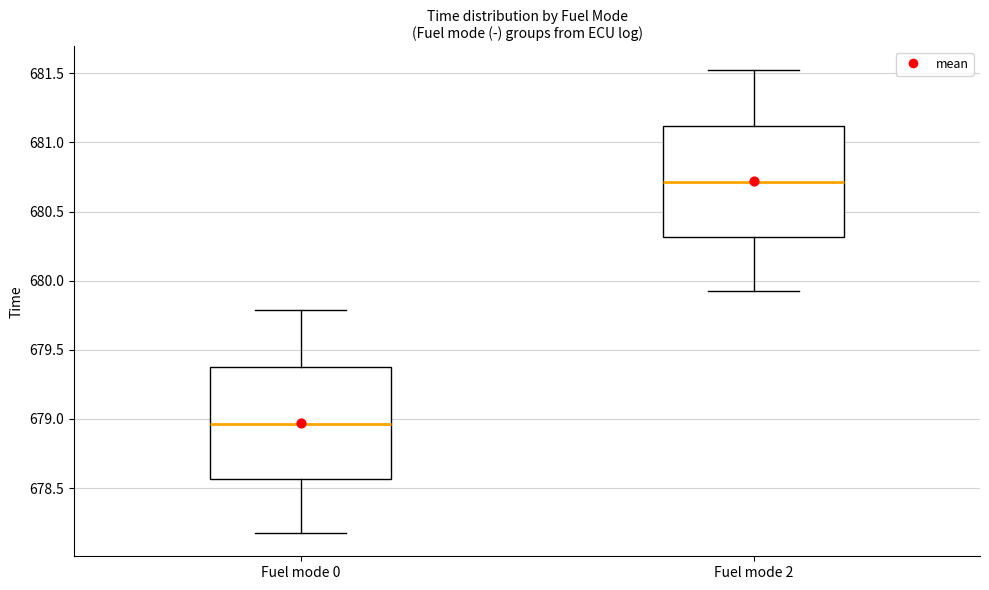

Reading left to right, transcribe this box plot: for each box, give where its median line is, the range the box spans, and where its two whiskers end, as read against the y-axis. The values are not printed on the chart, so give them approximately, as read against the axis.

Fuel mode 0: median 678.95, box 678.55 to 679.35, whiskers 678.15 to 679.80
Fuel mode 2: median 680.70, box 680.30 to 681.10, whiskers 679.95 to 681.55